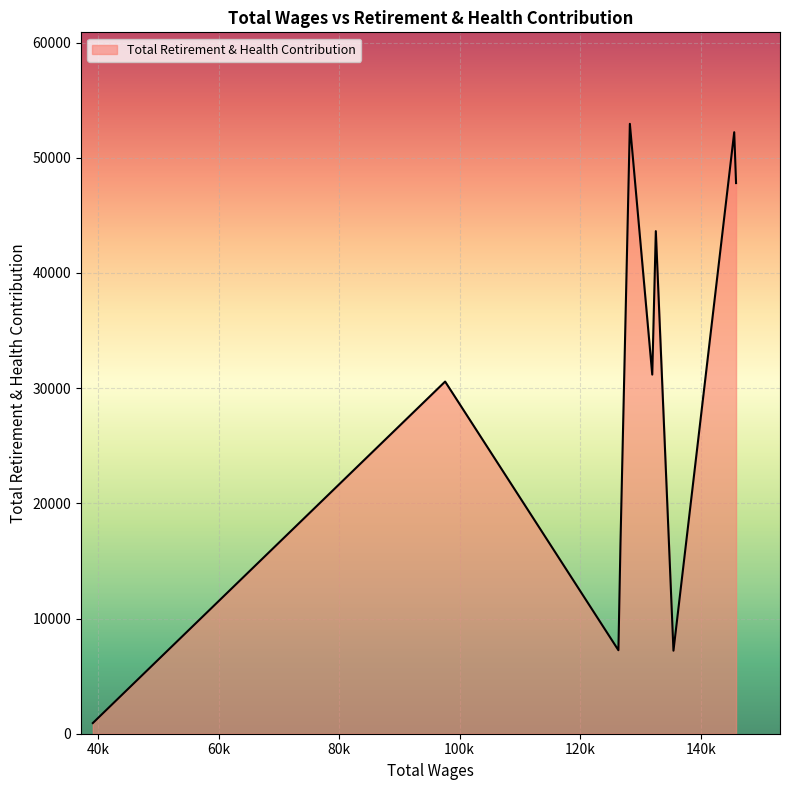

What is the maximum value shown in the chart?

52944